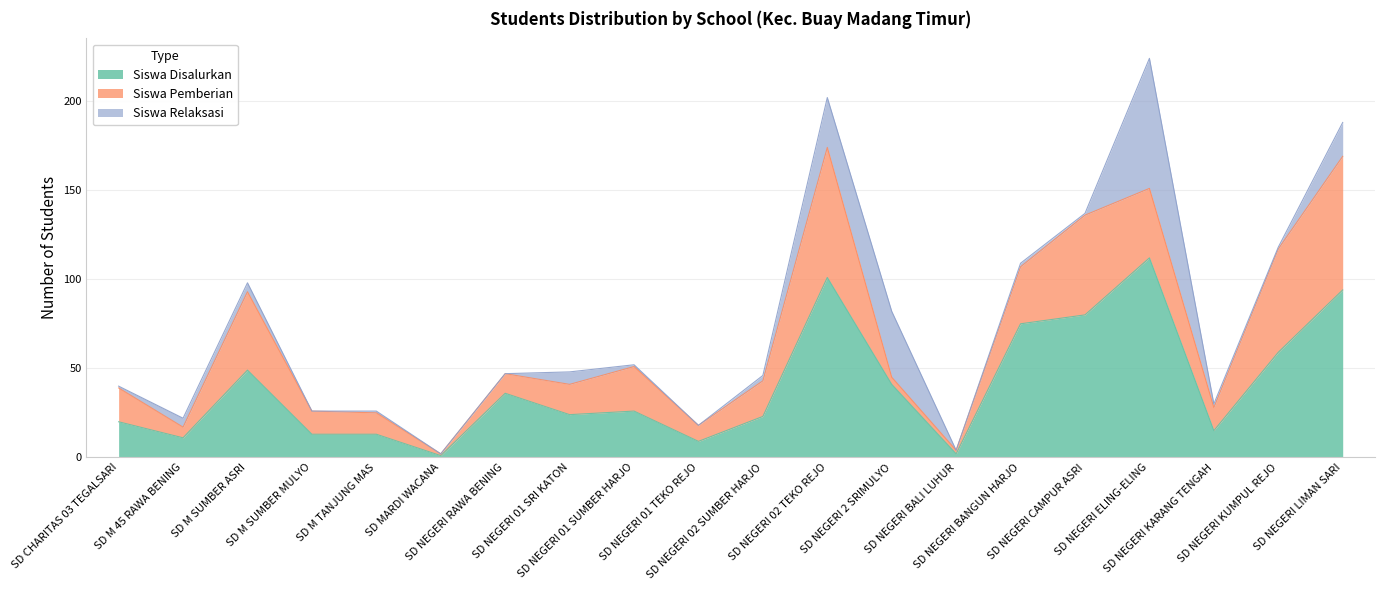

What is the value of the Siswa Relaksasi point at the 8th from the left?

7